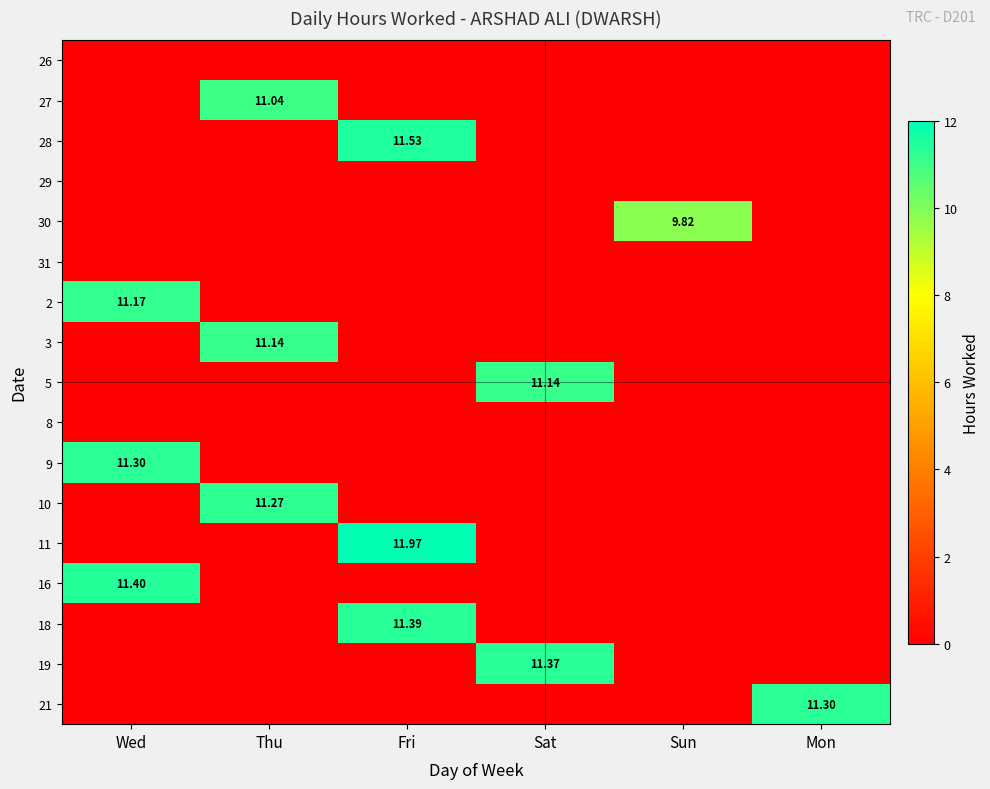

Rank the categories by 31 value from lowest to highest.

Wed, Thu, Fri, Sat, Sun, Mon